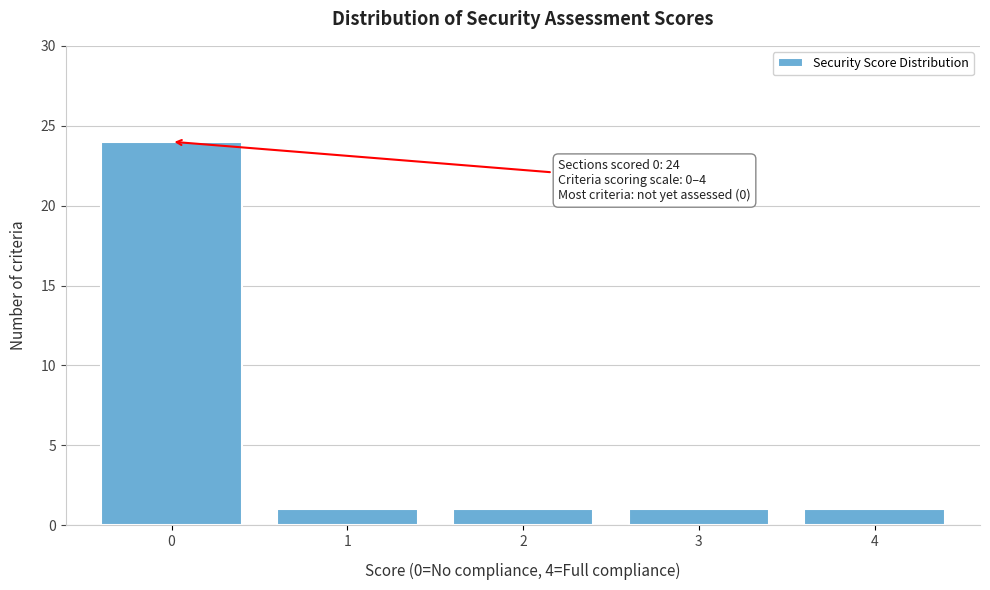

Reading left to right, list all the values displayed in this chart.

24	1	1	1	1